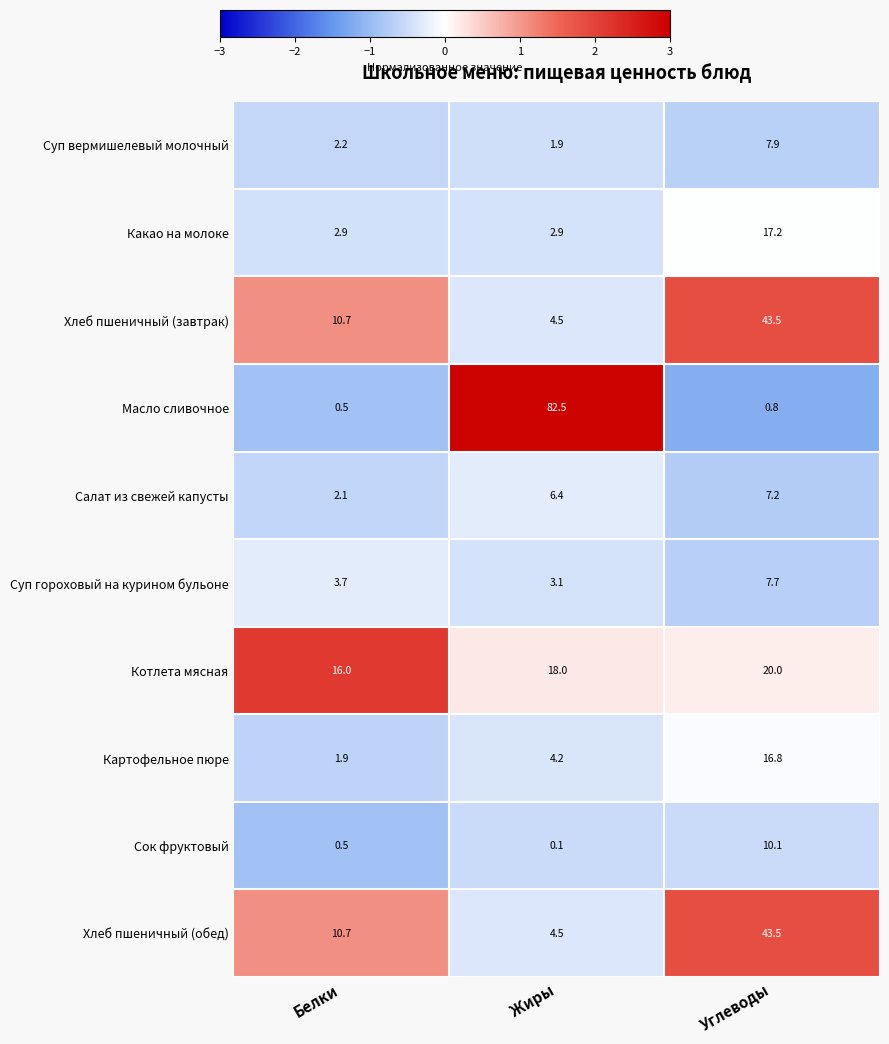

What is the sum of the Суп гороховый на курином бульоне values at Углеводы and Жиры?

10.8